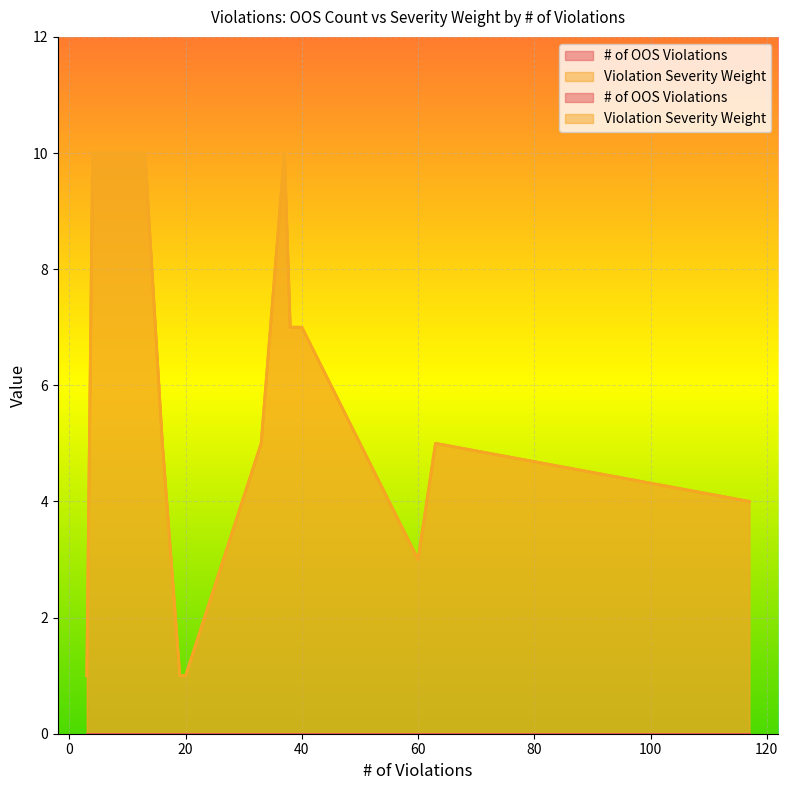

What is the label of the 15th point from the right?

38